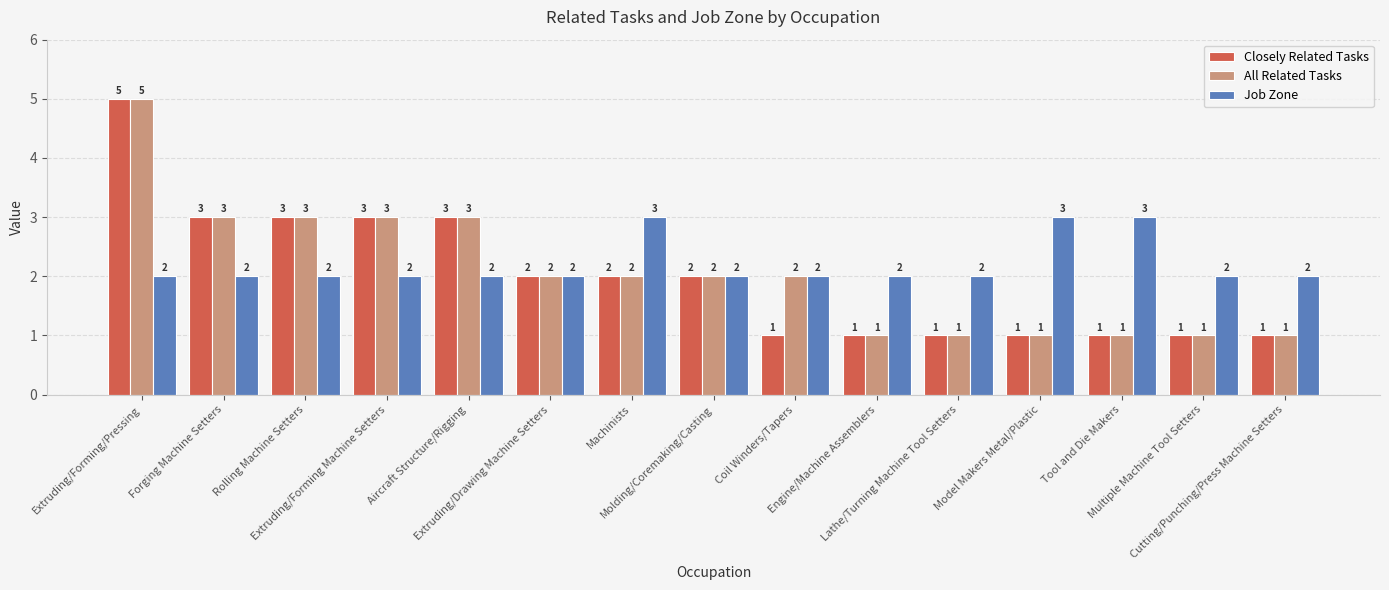

What is the label of the 3rd bar from the left?

Rolling Machine Setters